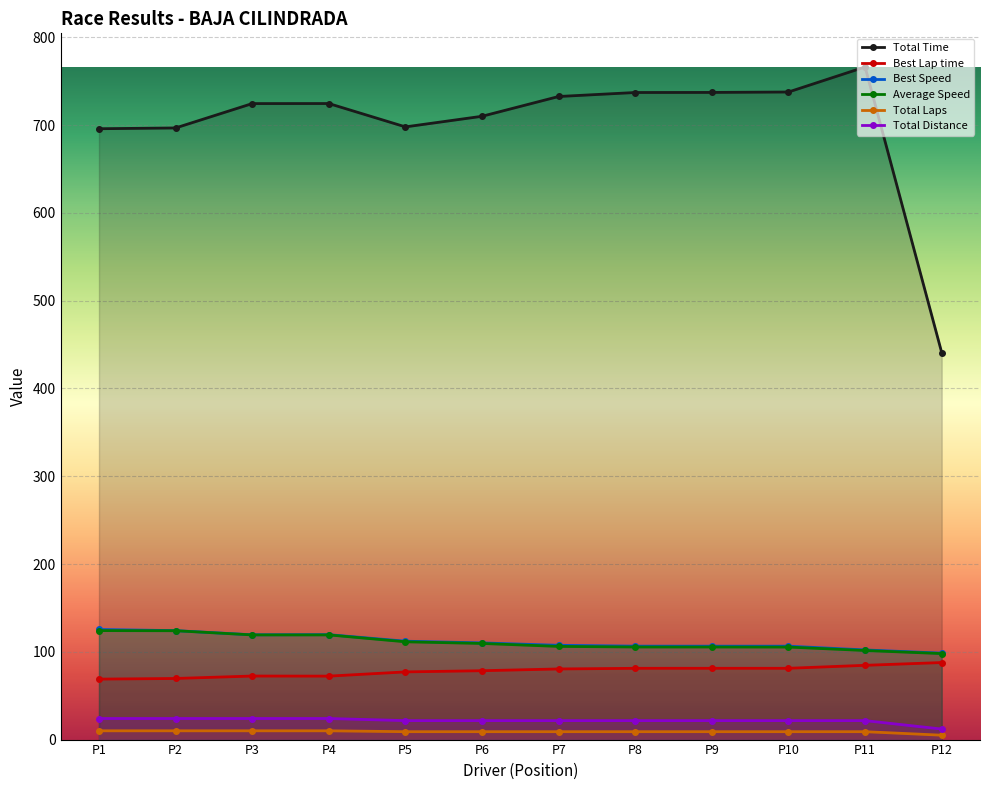

What is the value of the Best Speed point at the 5th from the left?

112.1